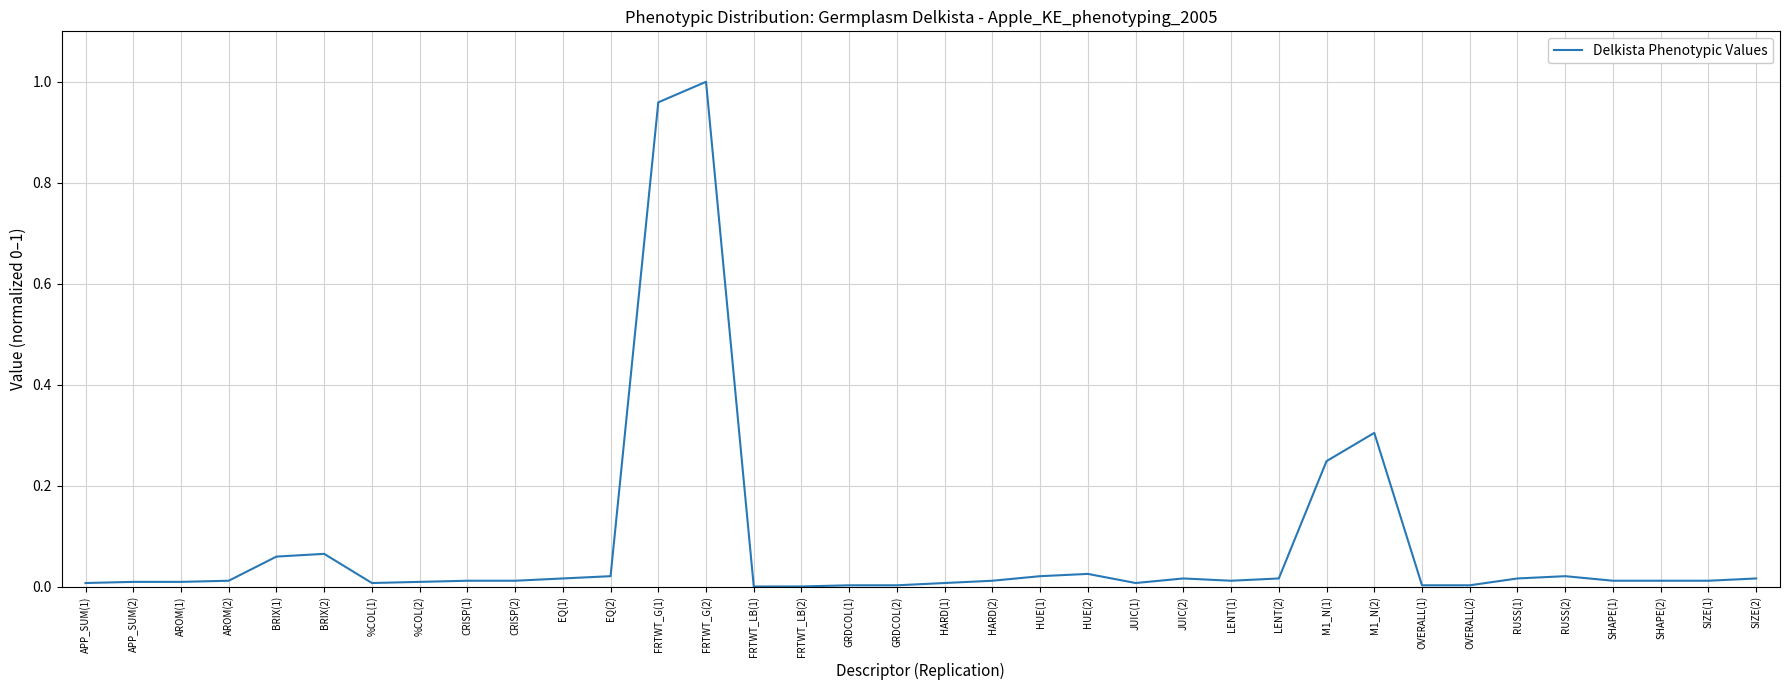

What is the sum of all values?

3.0